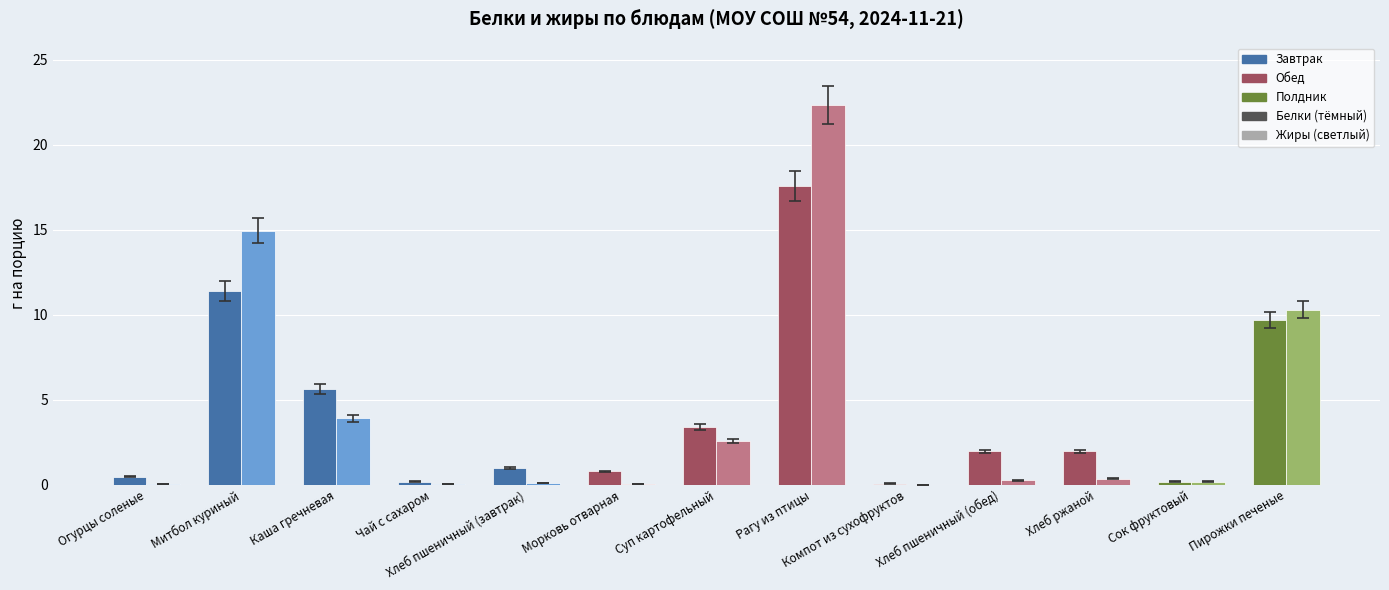

How many values in the Белки series are below 1?

6